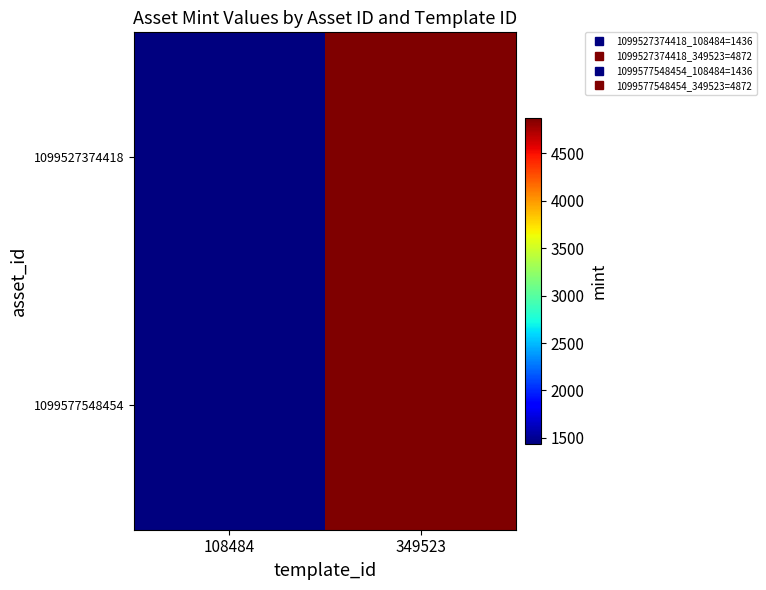

Reading left to right, extract all data points from this chart.

1099527374418: 108484=1436	349523=4872
1099577548454: 108484=1436	349523=4872